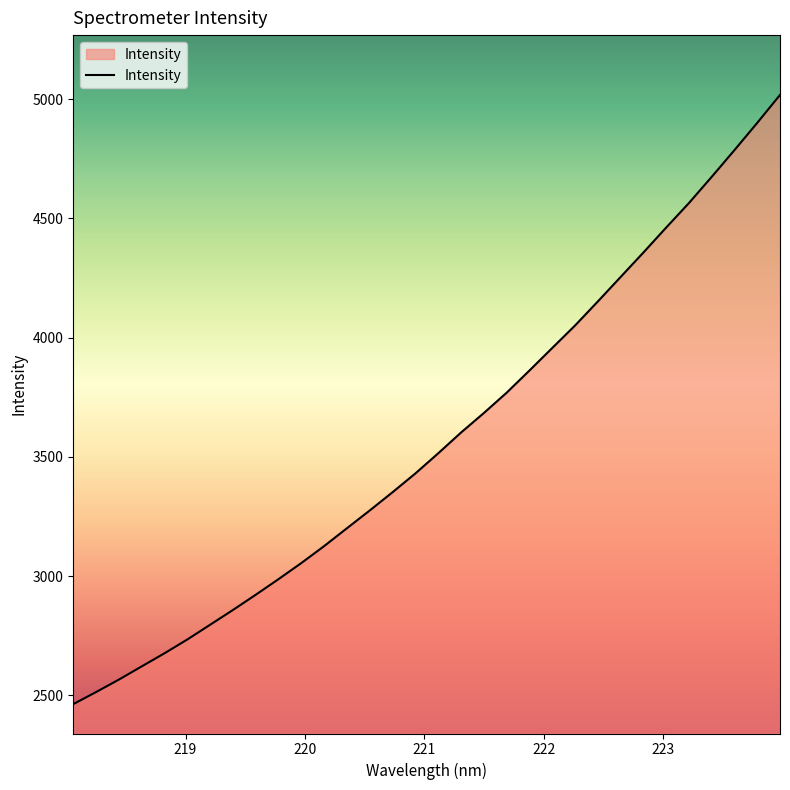

What is the smallest value displayed?

2463.6